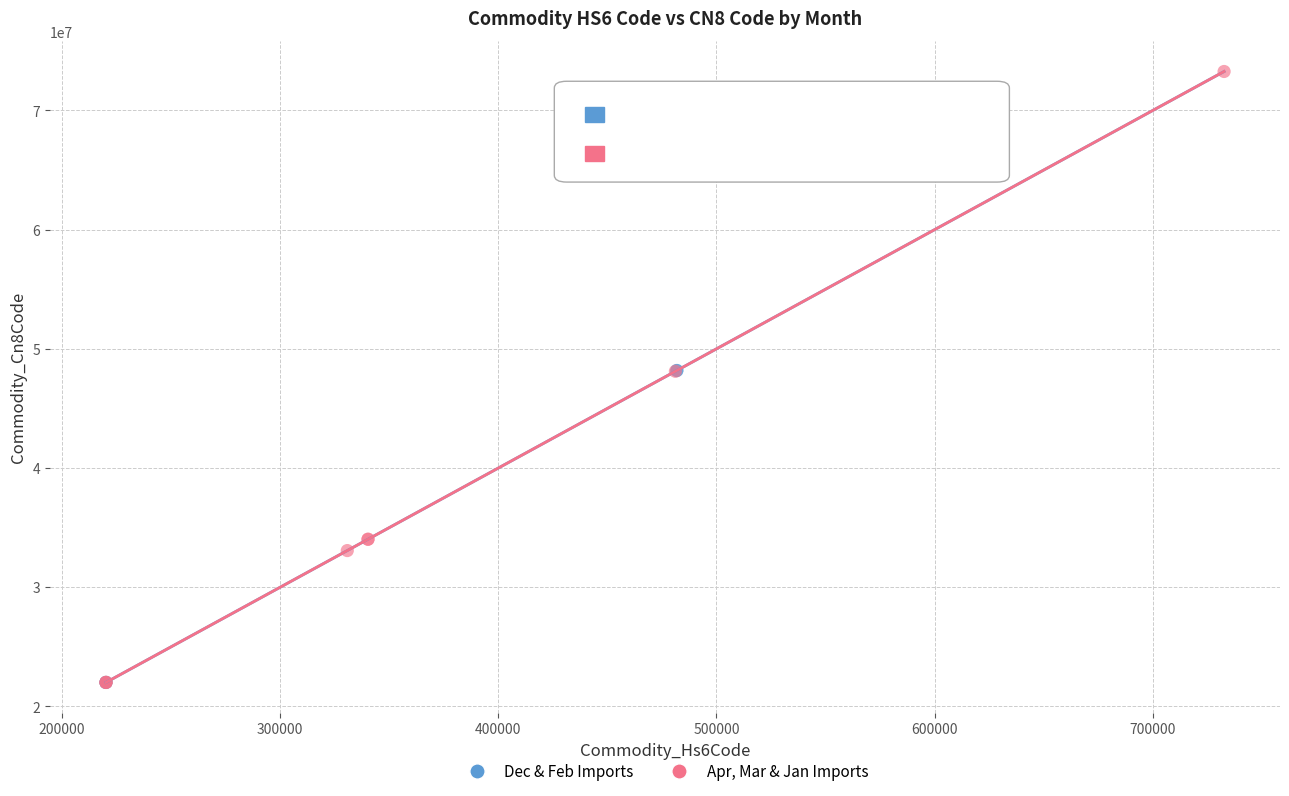

Which series has the widest spread of Y values?

Apr, Mar & Jan Imports